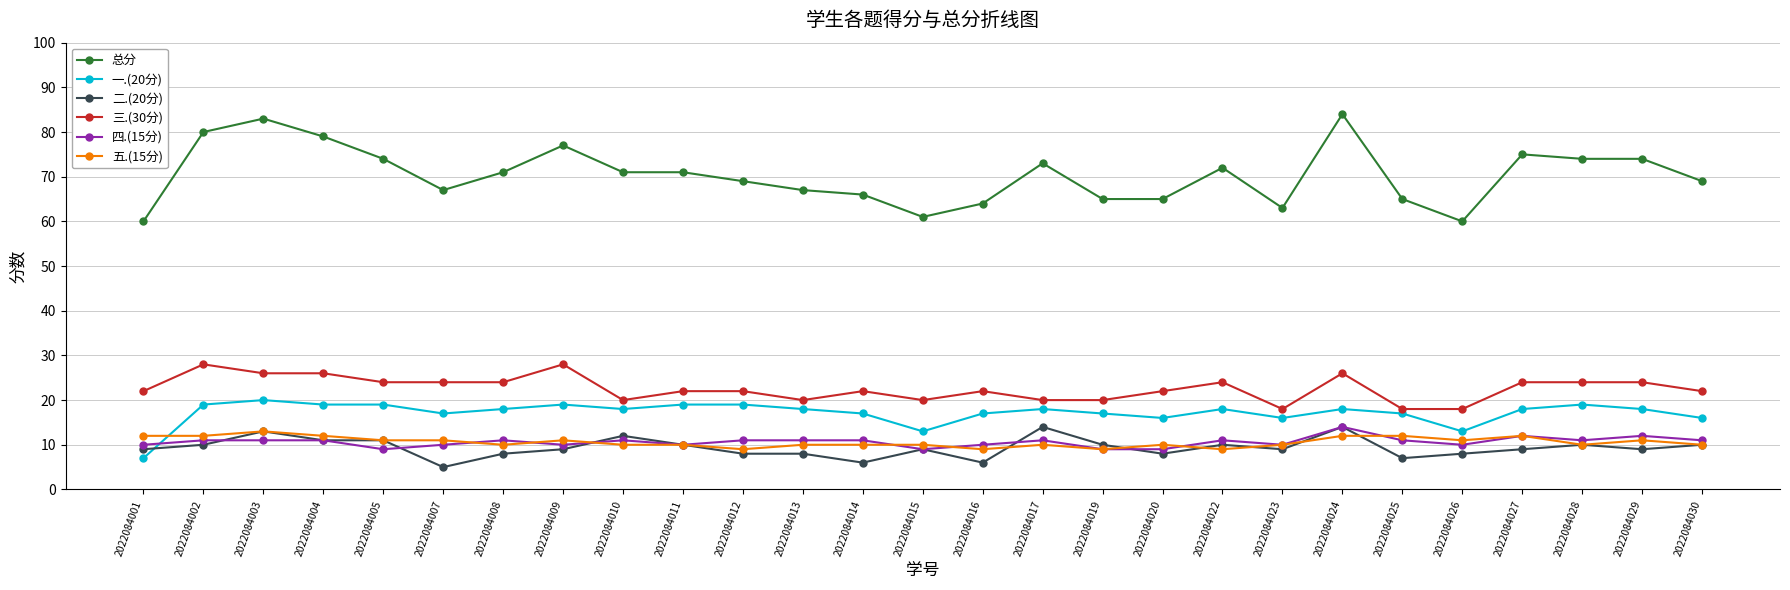

True or false: 三.(30分) has more than 1 points higher than both neighbors.

True